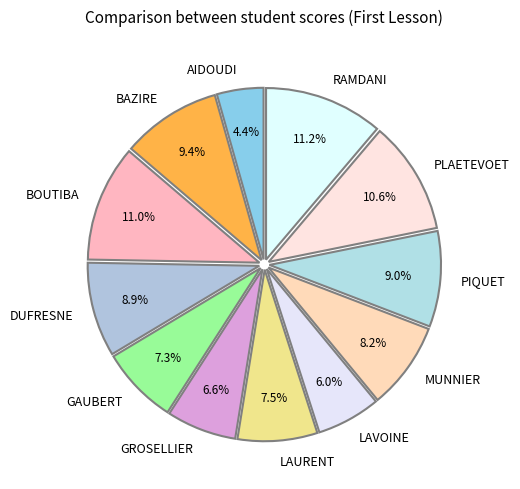

How much of the chart is everything except LAURENT?

92.5%